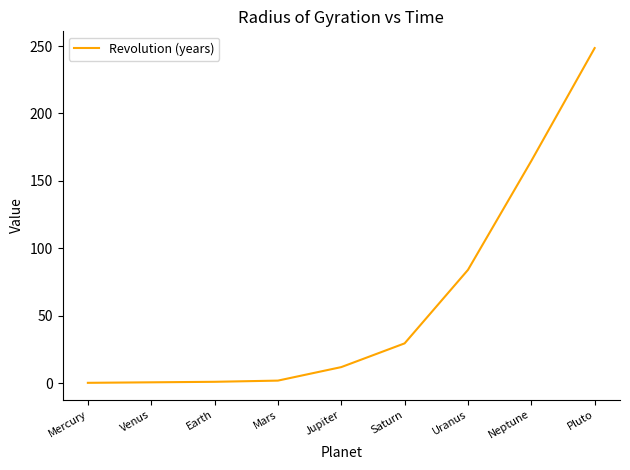

What is the change in value from Earth to Pluto?

+247.5